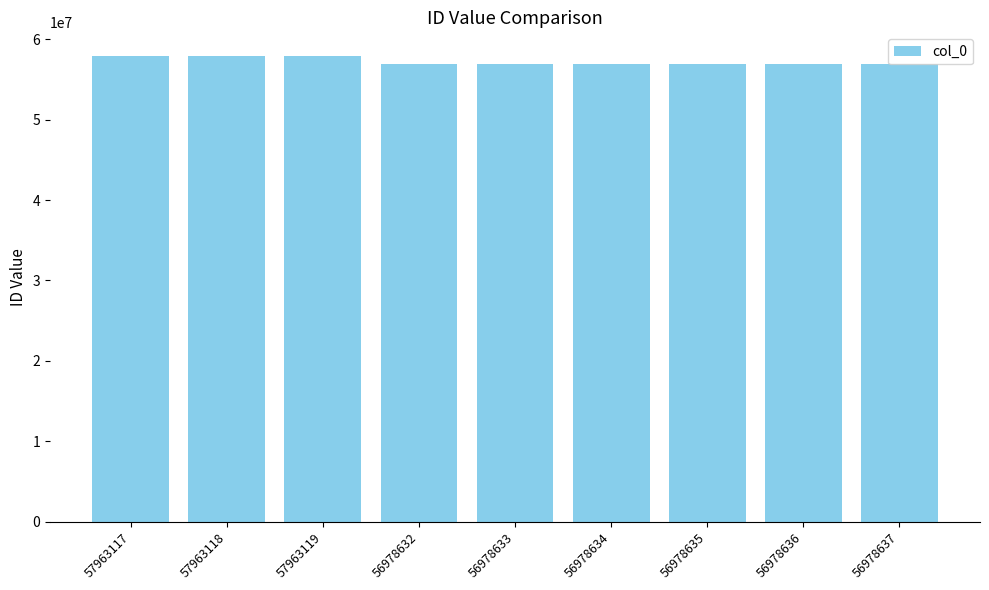

What is the difference between the maximum and second lowest values?

984486